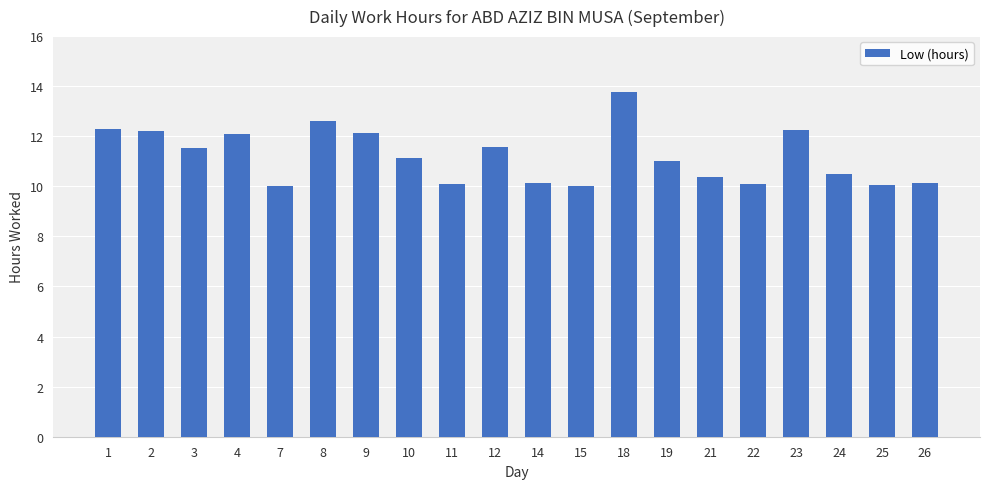

What is the difference between the values at 3 and 14?

1.4